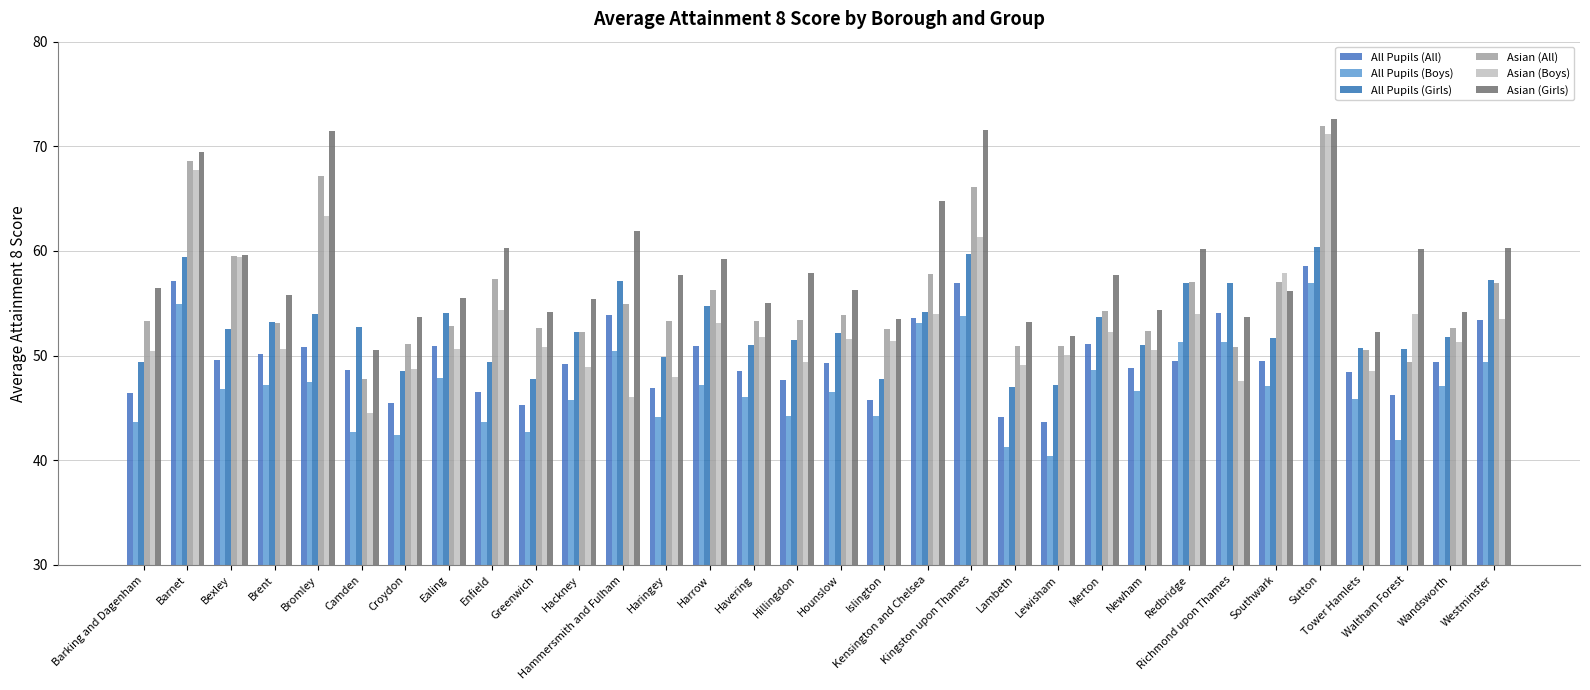

Which series has the largest total across all categories?

Asian (Girls)